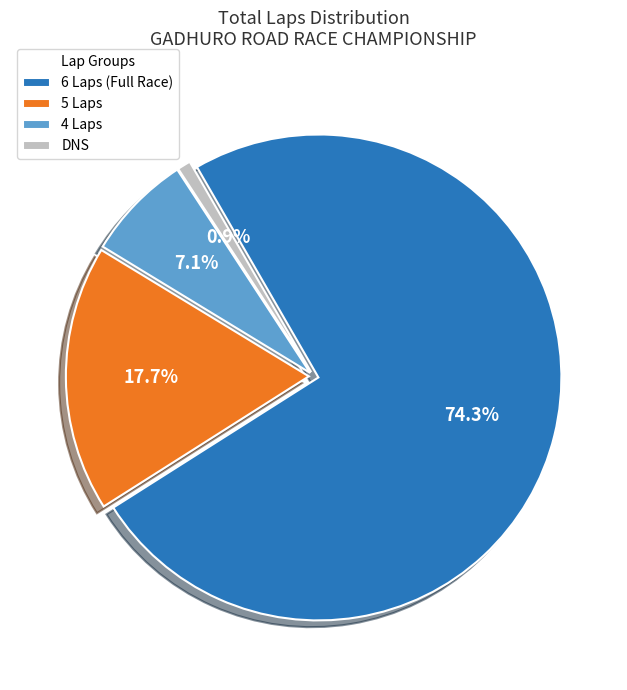

Does 4 Laps represent more than half of the total?

No